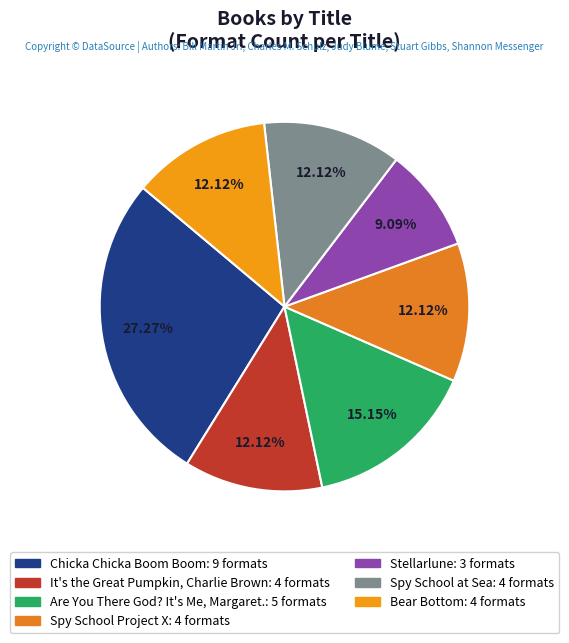

Is there any slice that represents more than half of the pie?

No